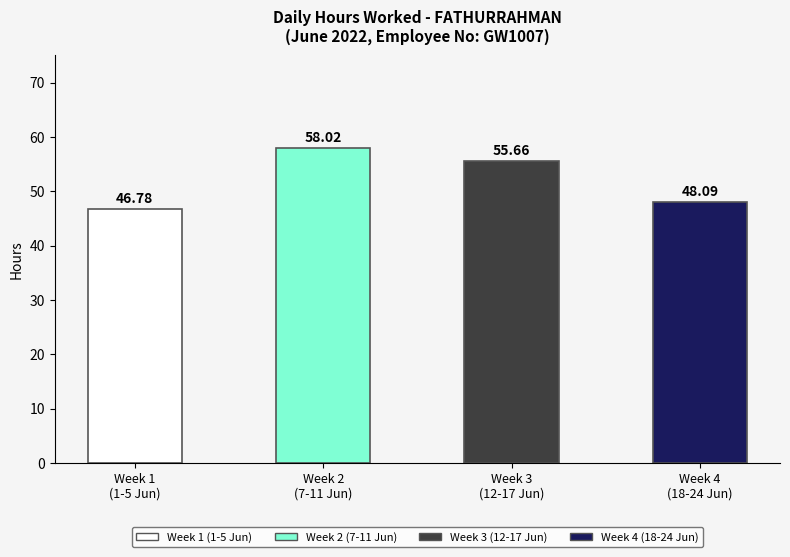

List the labels in order of value, largest first.

Week 2
(7-11 Jun), Week 3
(12-17 Jun), Week 4
(18-24 Jun), Week 1
(1-5 Jun)